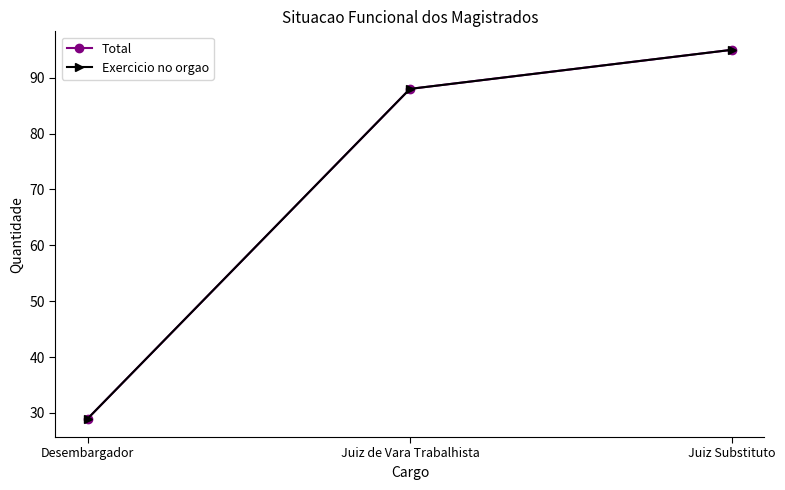

Does the chart have visible grid lines?

No